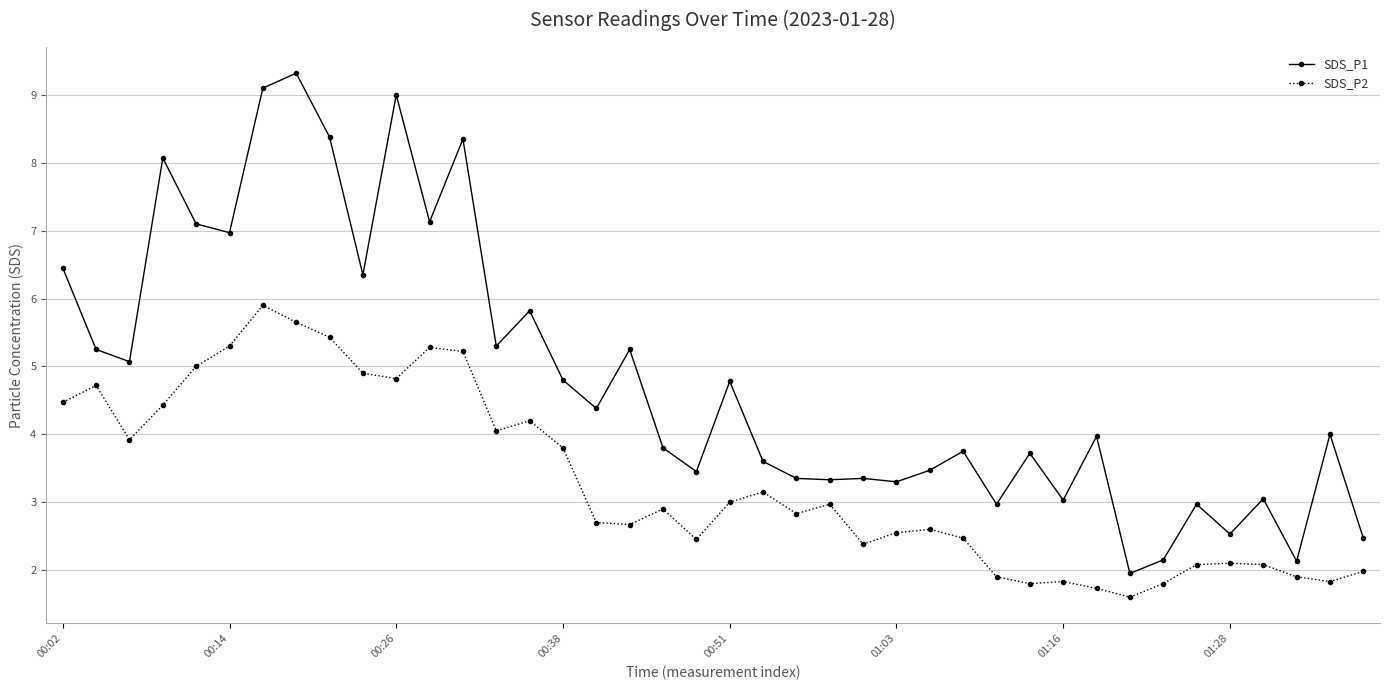

True or false: SDS_P1 and SDS_P2 cross at least once.

False